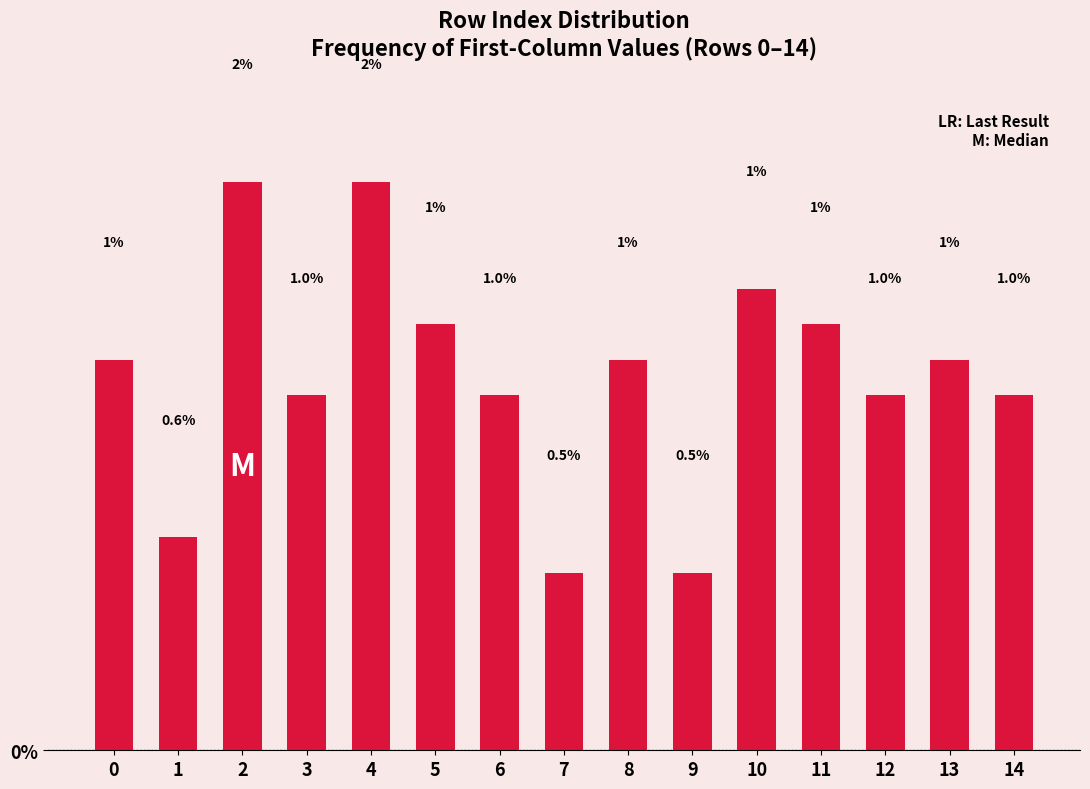

What is the value of the 7th bar from the left?

1.0